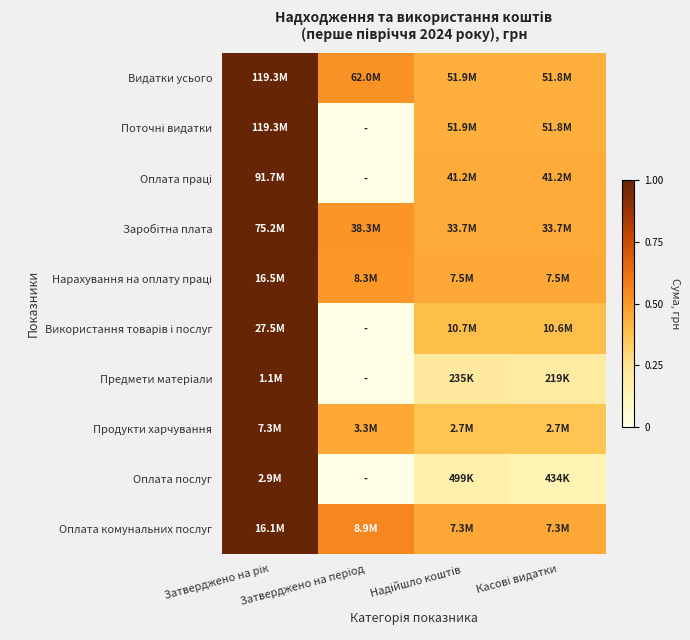

Which label corresponds to the largest value in the chart?

Затверджено на рік